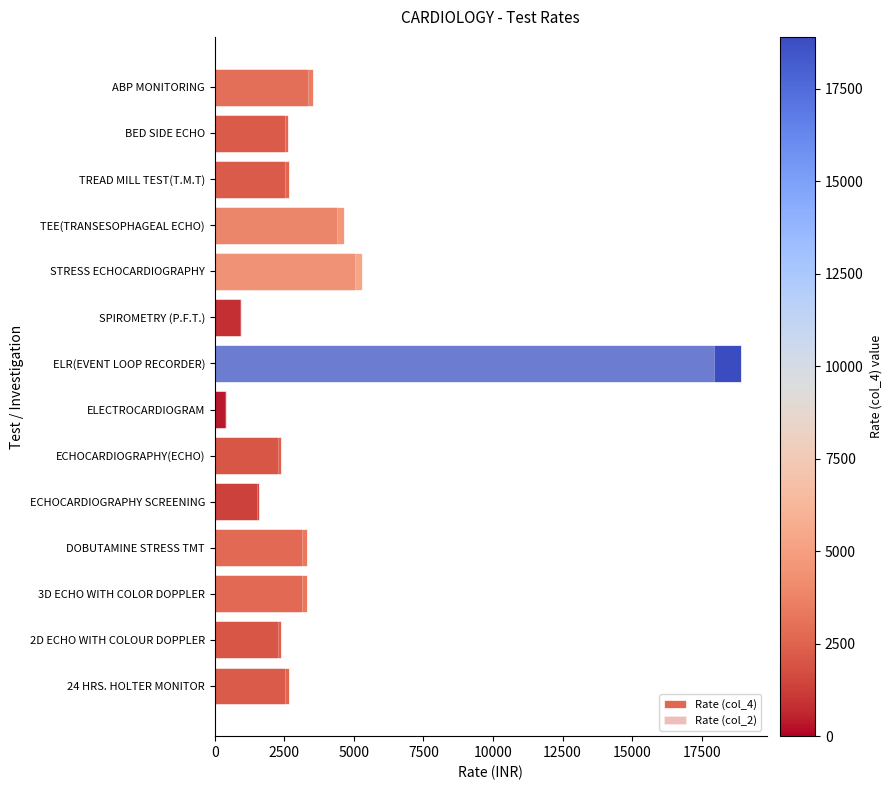

What is the maximum value for Rate (col_2)?

17955.0